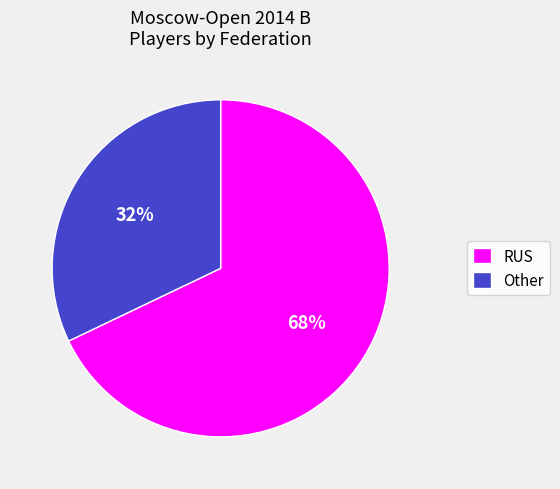

True or false: RUS accounts for 68% of the total.

True